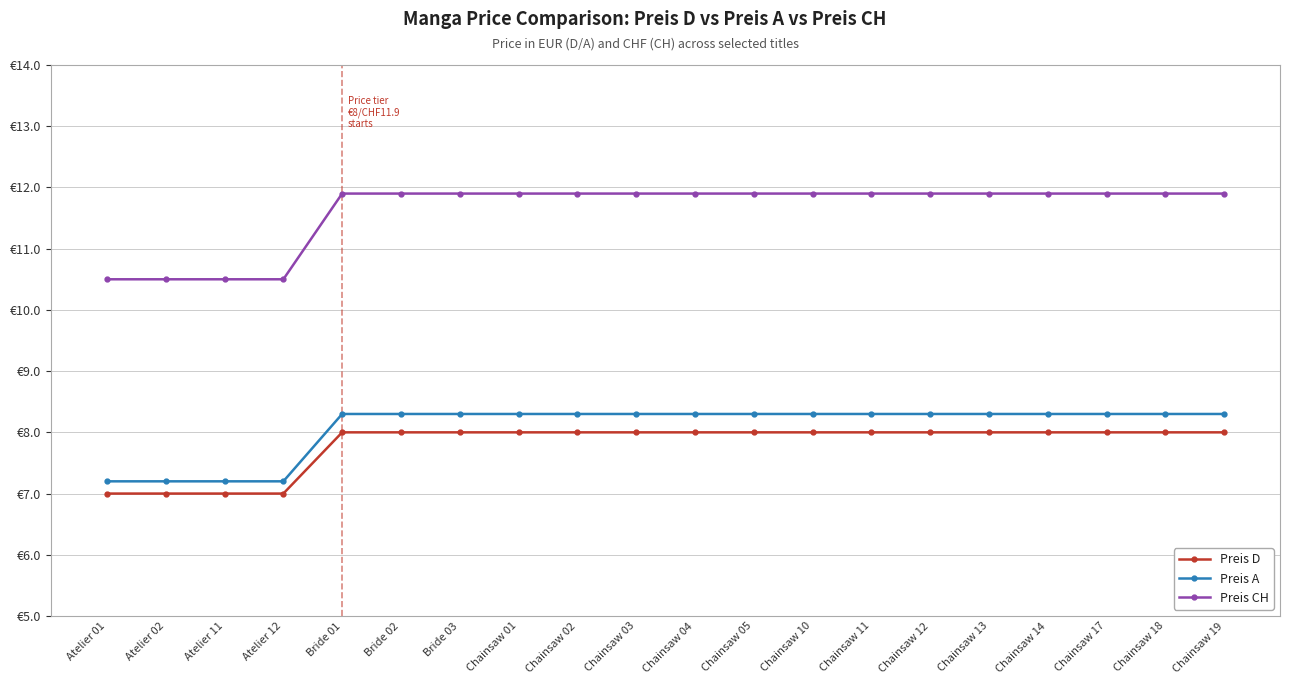

What is the label of the 9th point from the left?

Chainsaw 02